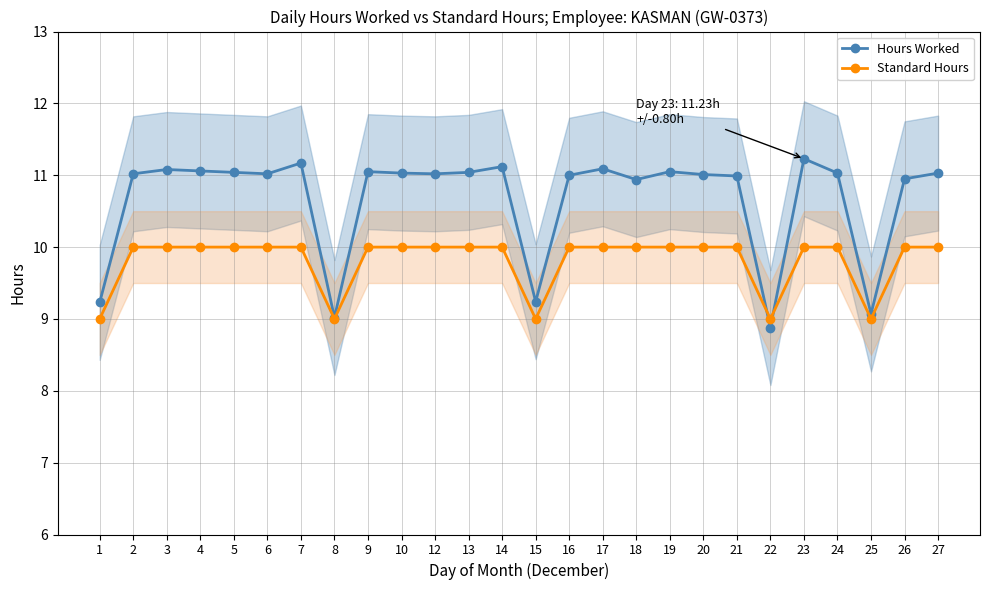

What is the value of the Standard Hours point at the 19th from the left?

10.0